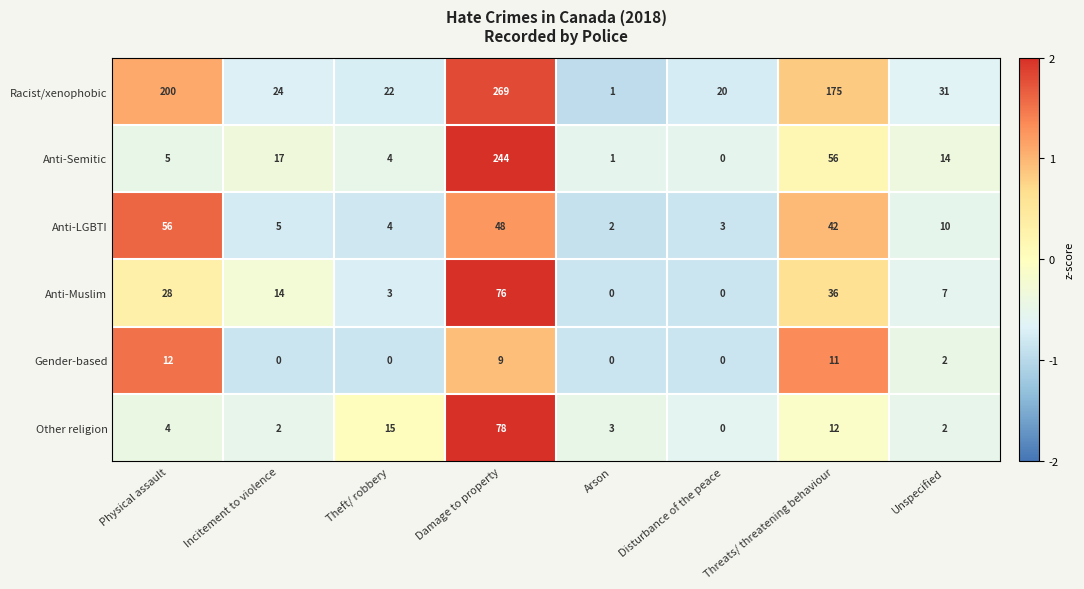

Rank the categories by Anti-Semitic value from highest to lowest.

Damage to property, Threats/ threatening behaviour, Incitement to violence, Unspecified, Physical assault, Theft/ robbery, Arson, Disturbance of the peace